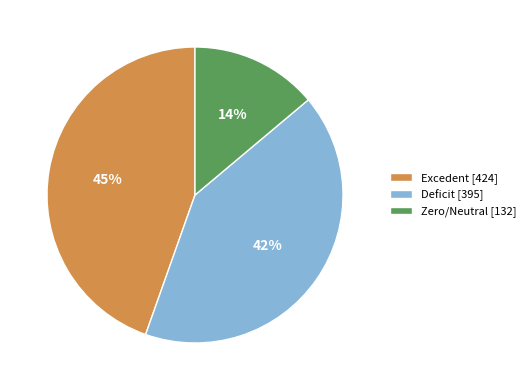

Which category has the smallest portion of the pie?

Zero/Neutral [132]